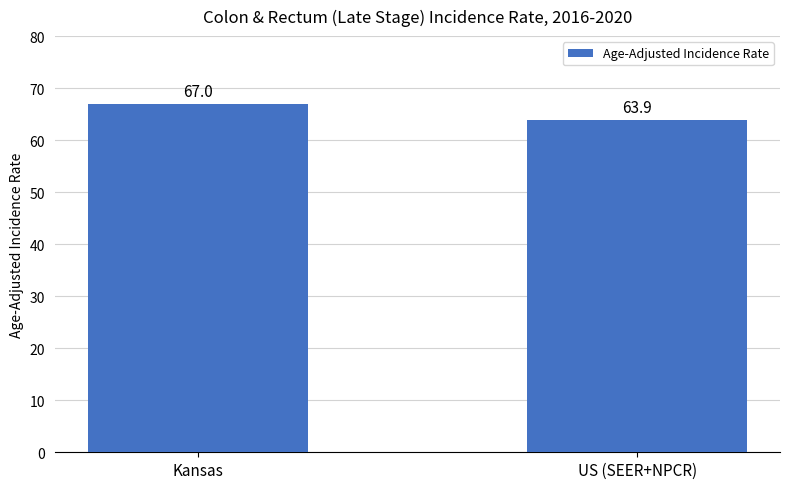

How many bars are there in total?

2